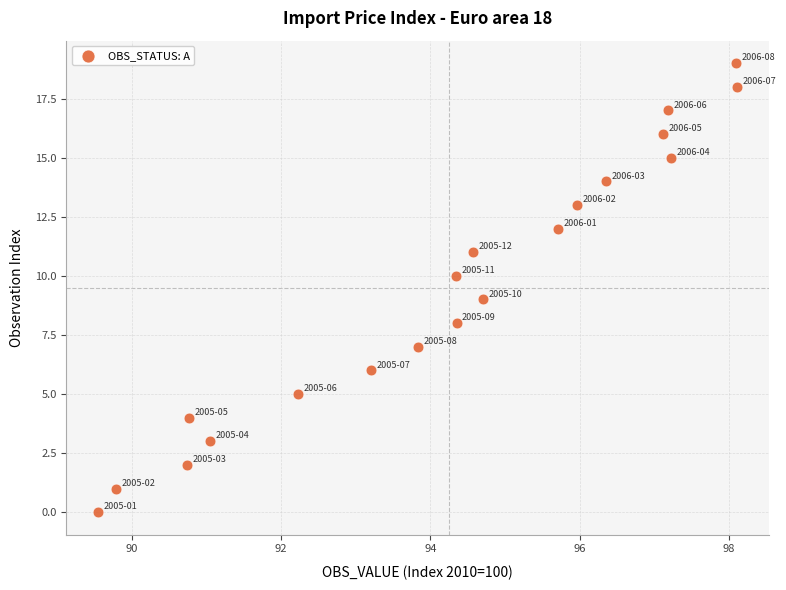

What is the range of Y values (max minus min)?

19